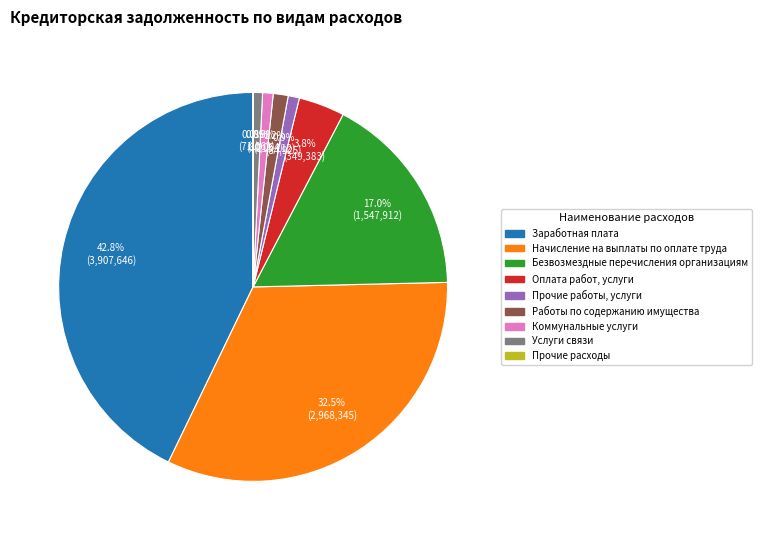

Which has a higher value, Заработная плата or Коммунальные услуги?

Заработная плата